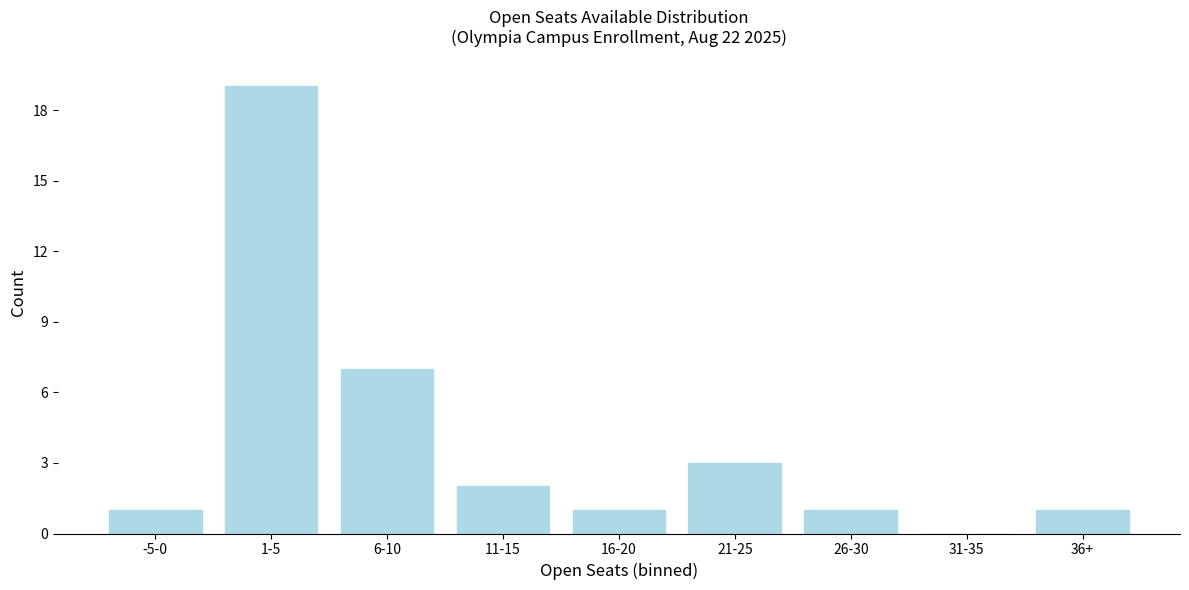

Reading left to right, extract all data points from this chart.

-5-0=1	1-5=19	6-10=7	11-15=2	16-20=1	21-25=3	26-30=1	31-35=0	36+=1